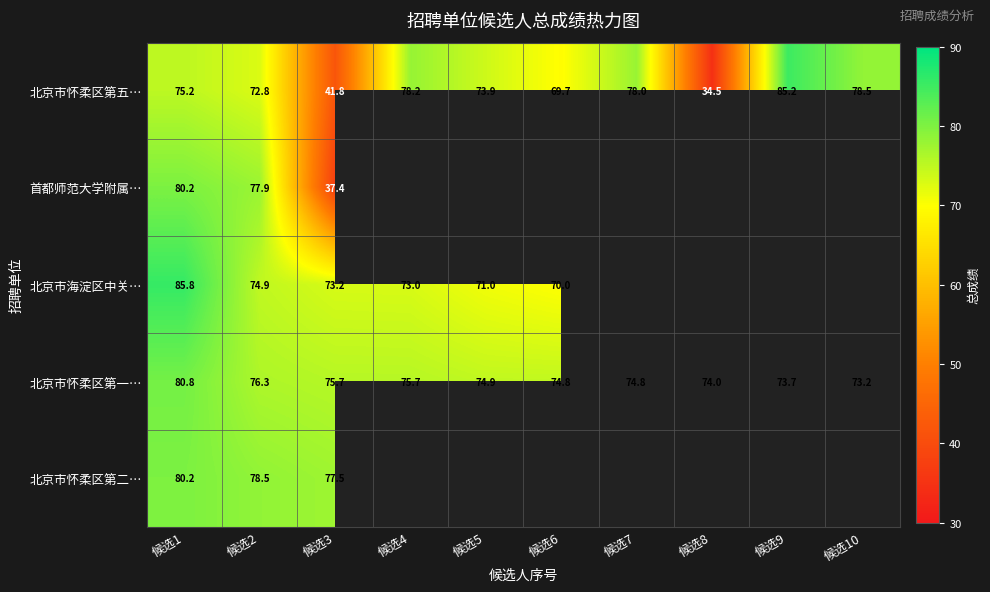

At which category does the chart reach its peak across all series?

候选1